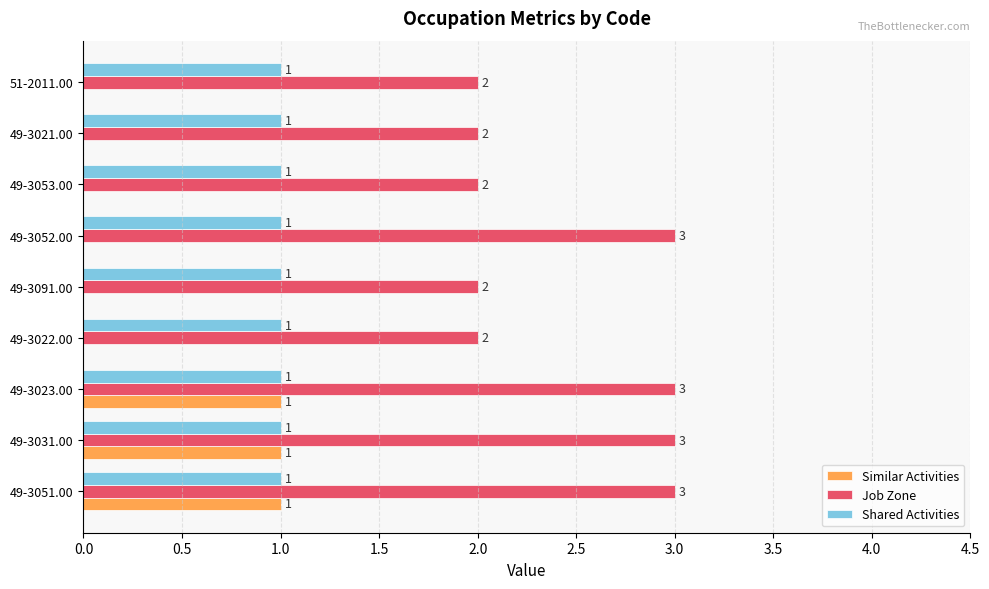

What is the highest value of the Job Zone series?

3